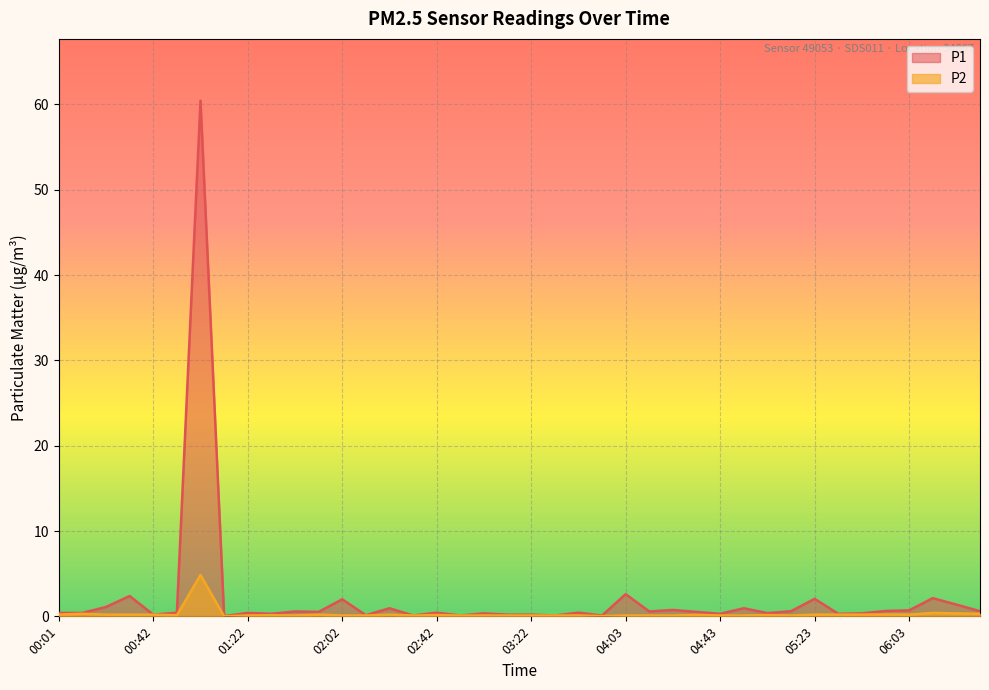

How many data points in P2 are above 0?

39